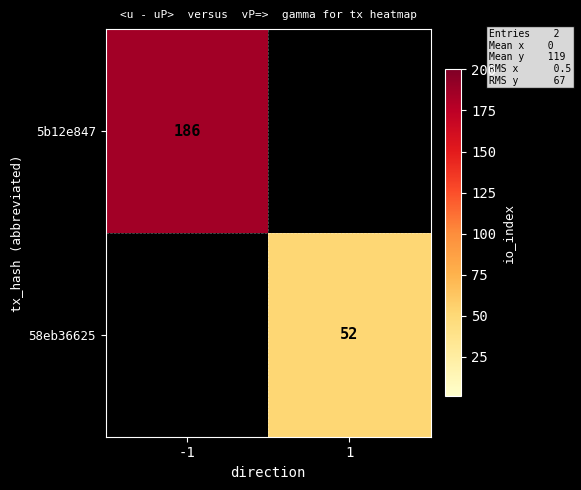

Which category has the highest value across all series?

-1